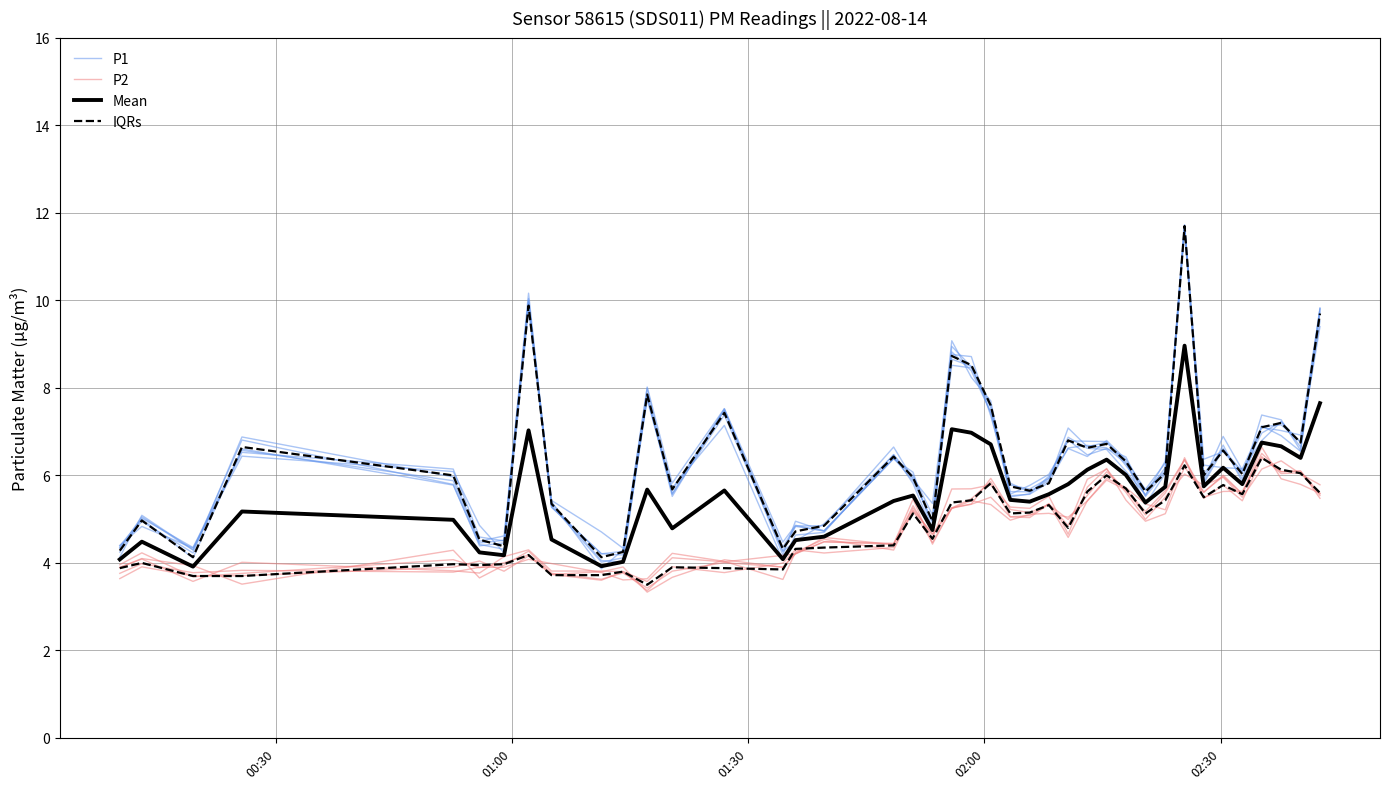

What is the highest value of the P2 series?

6.4